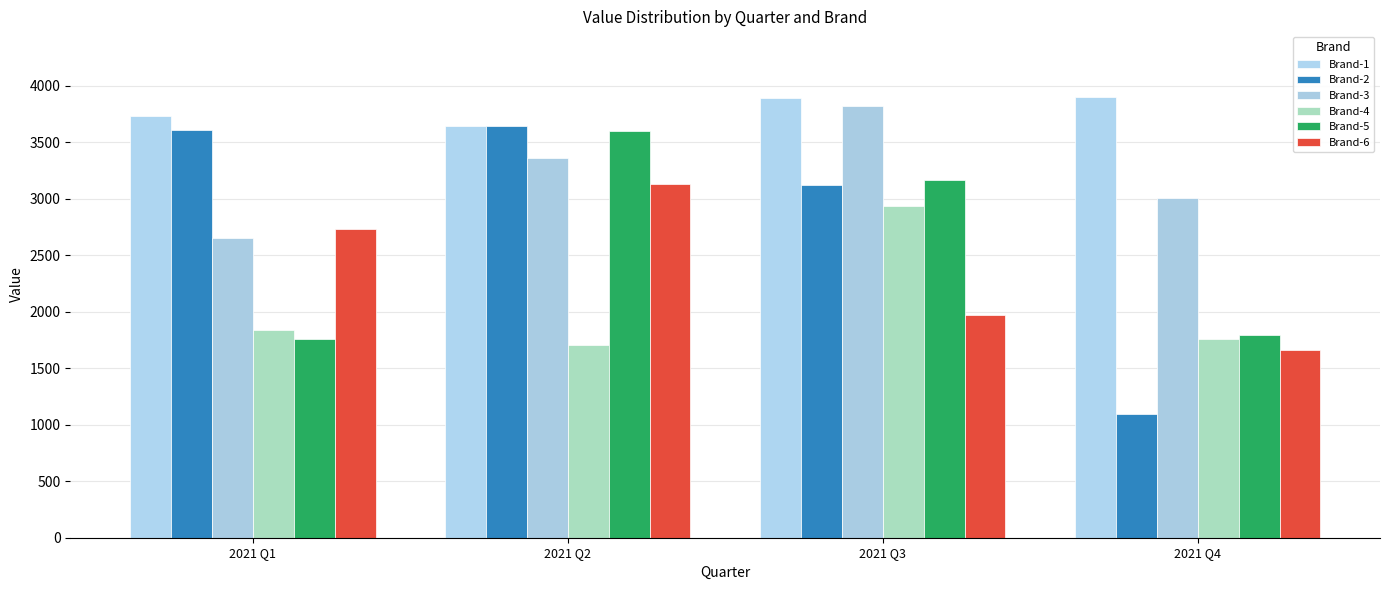

Which category has the lowest value in the Brand-6 series?

2021 Q4